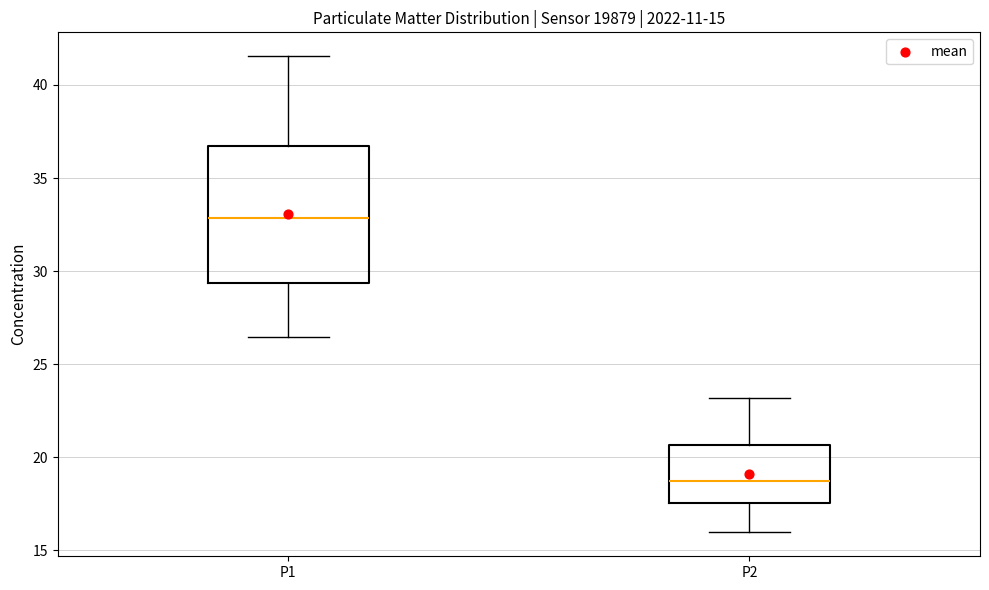

Comparing the boxes themselves (not the whiskers), which one is the tallest?

P1